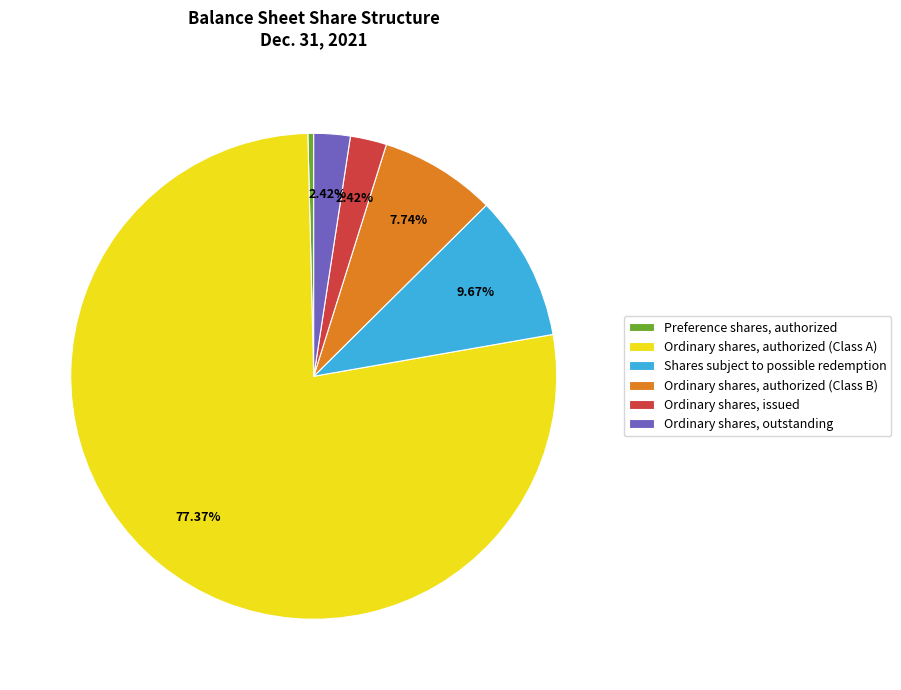

What is the majority slice?

Ordinary shares, authorized (Class A)